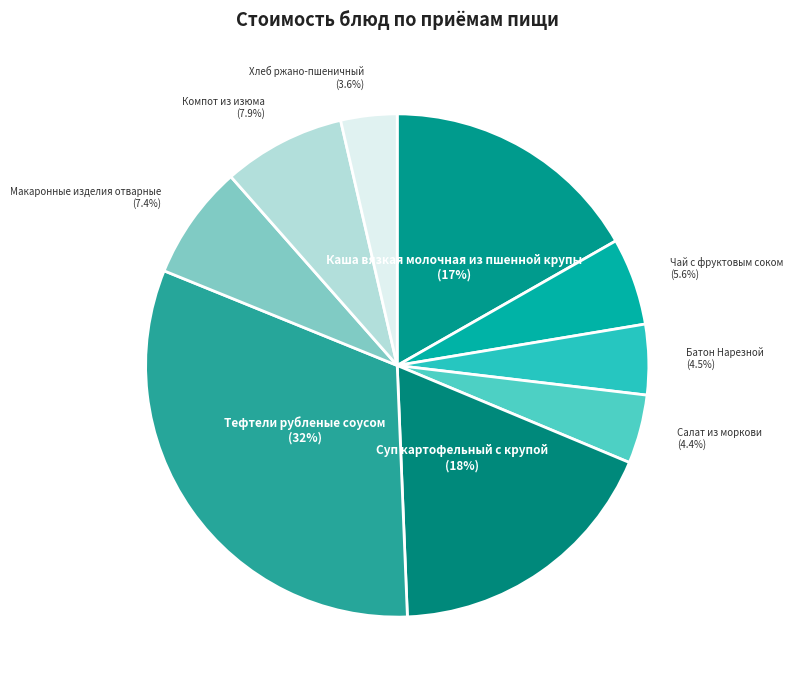

To the nearest percent, what percentage of the pie is Чай с фруктовым соком?

6%